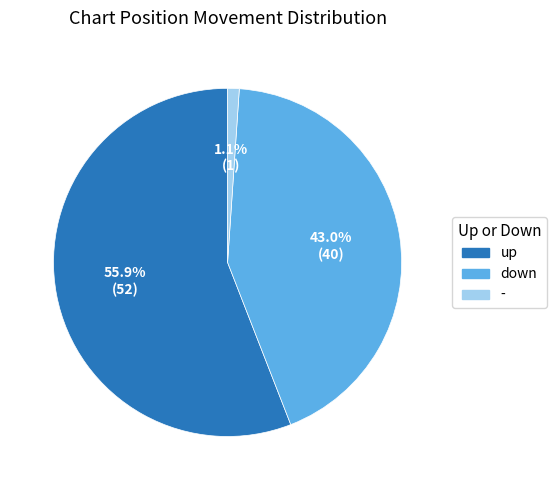

Is the sum of - and down greater than half?

No